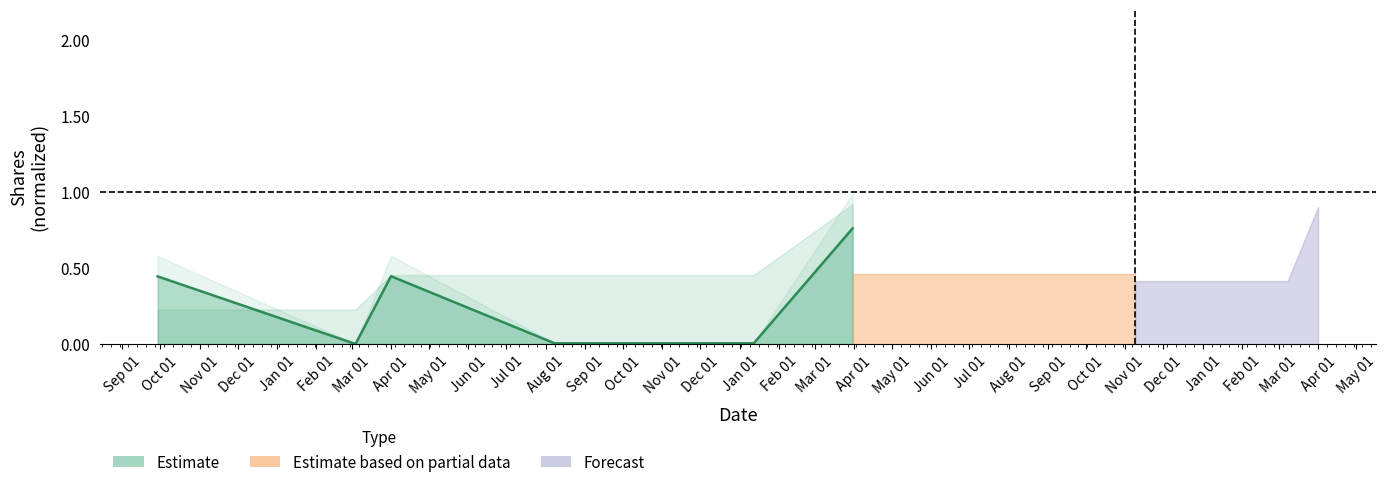

List the labels in order of value, largest first.

Feb 01, Nov 01, Sep 01, Jan 01, Dec 01, Oct 01